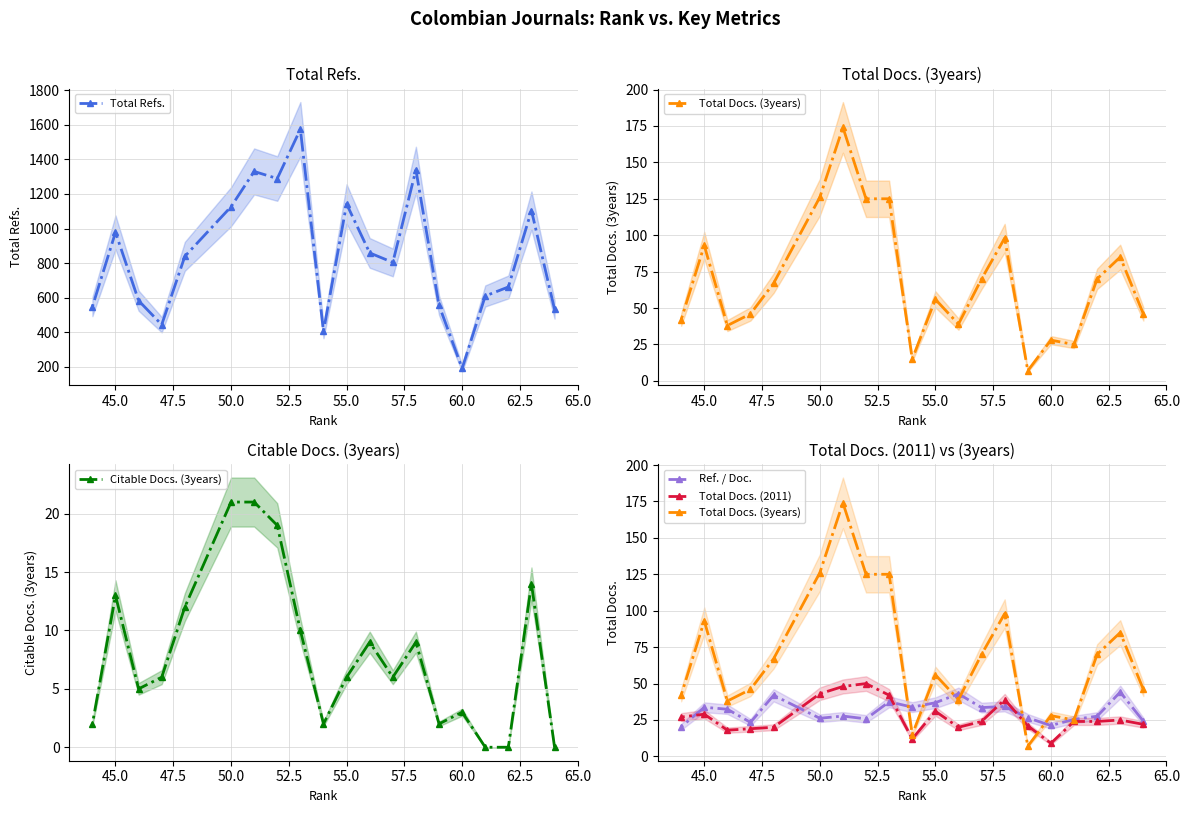

What is the minimum value for Total Refs.?

191